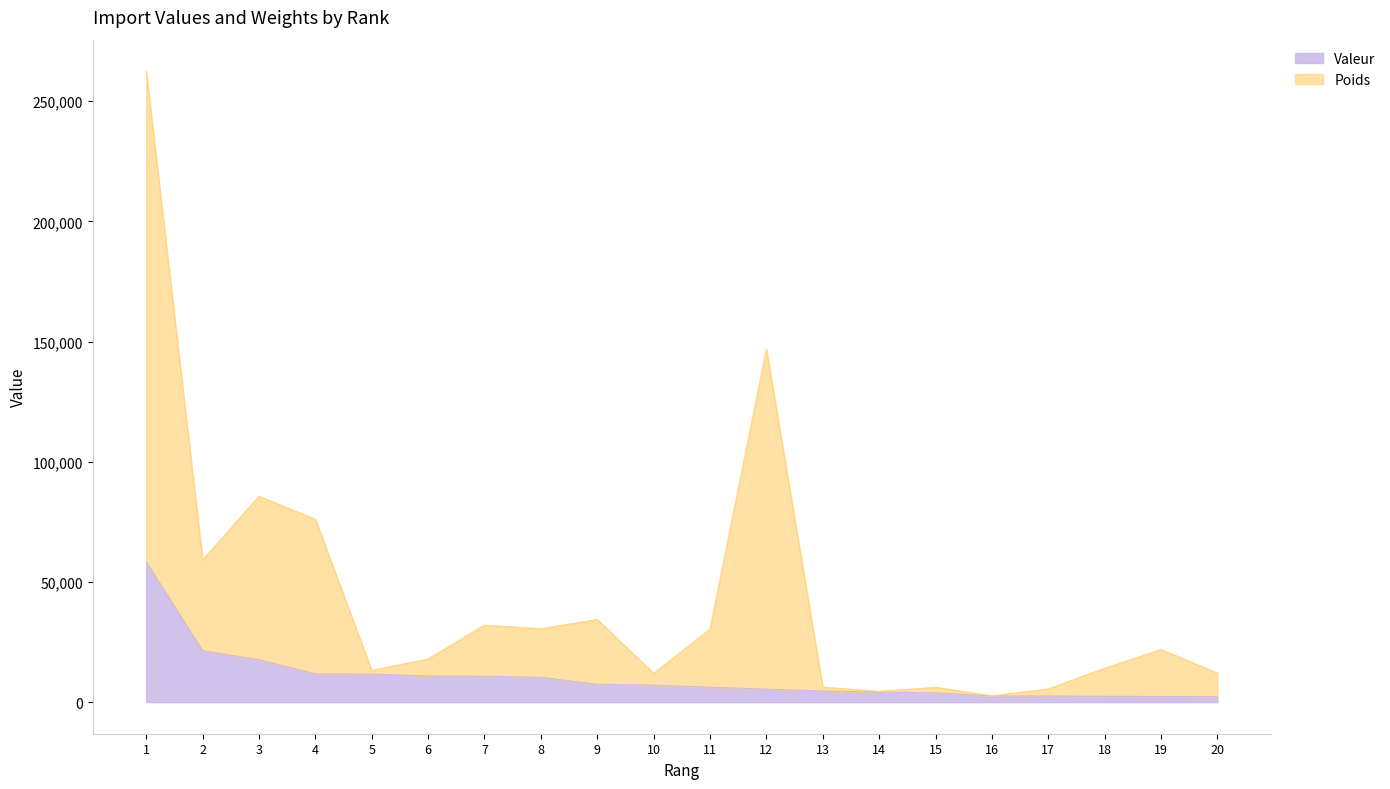

True or false: Poids and Valeur cross at least once.

False